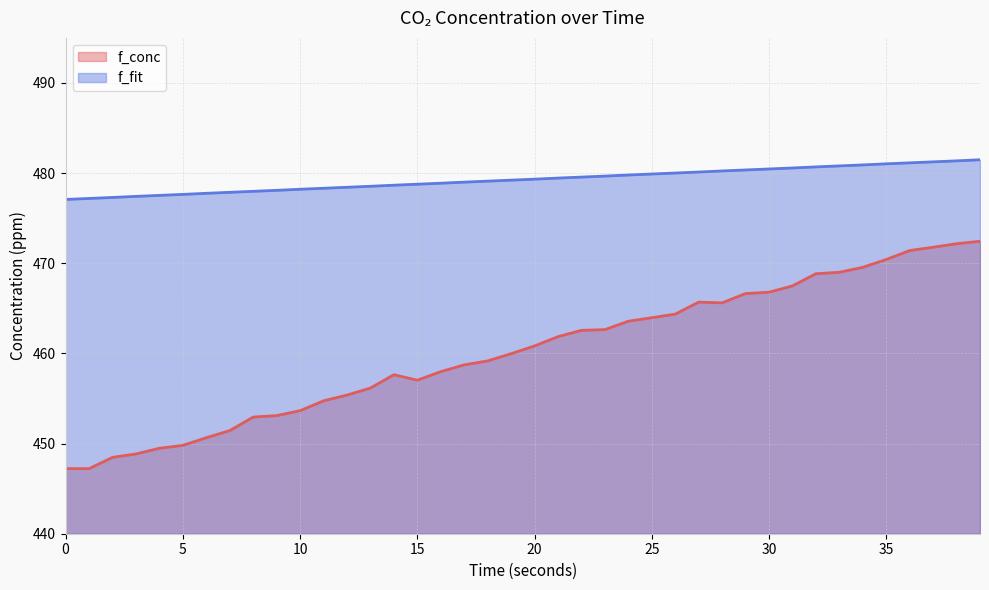

How many distinct data groups are displayed?

2